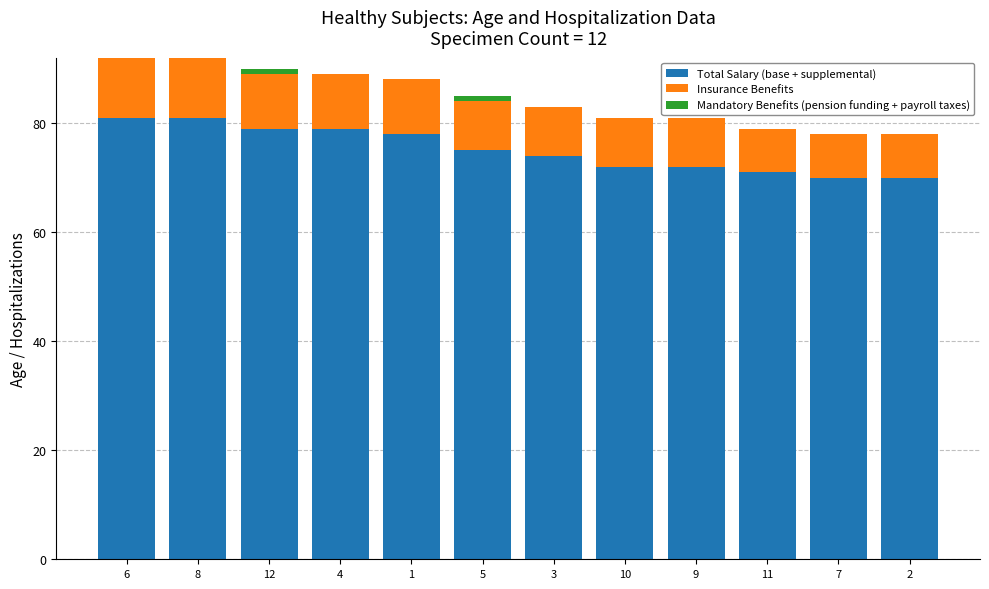

How many distinct data groups are displayed?

3